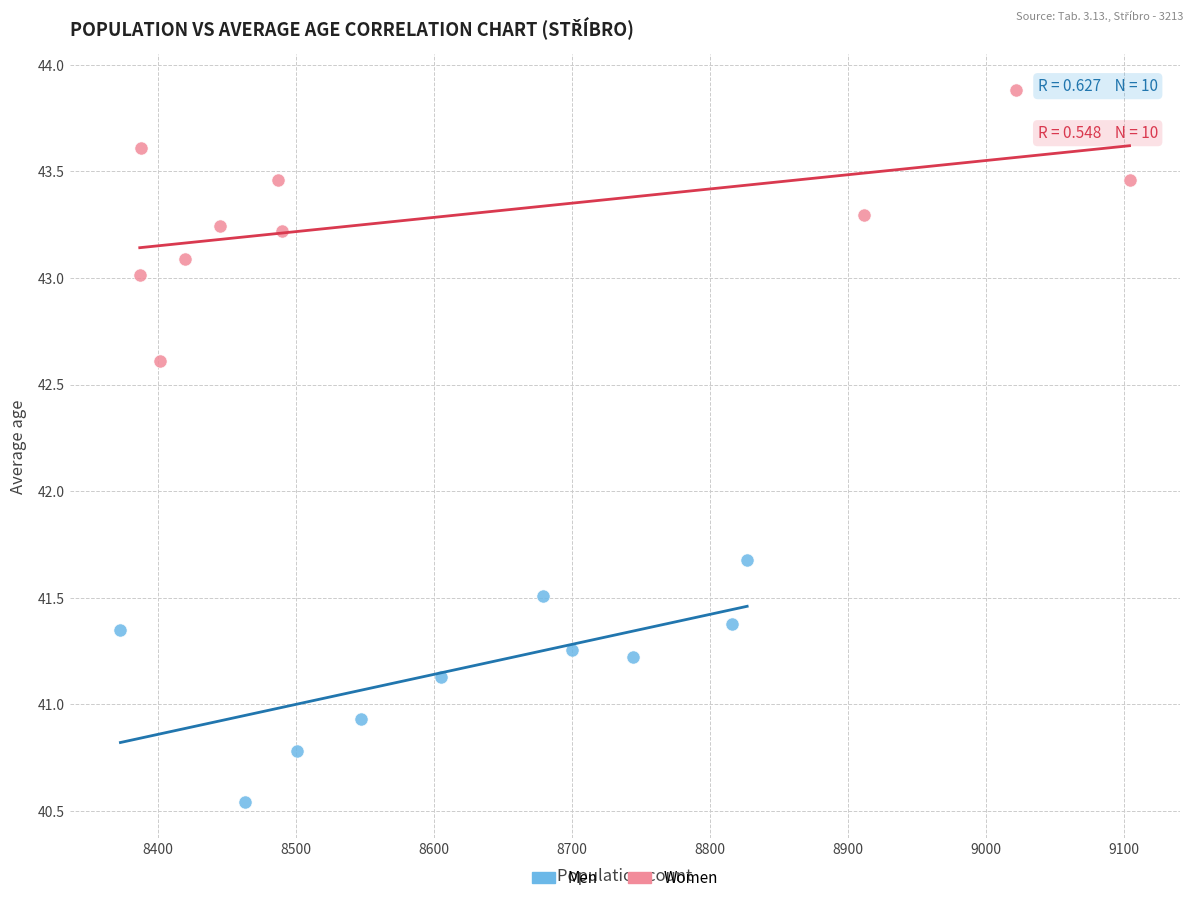

Which series contains the lowest Y value?

Men